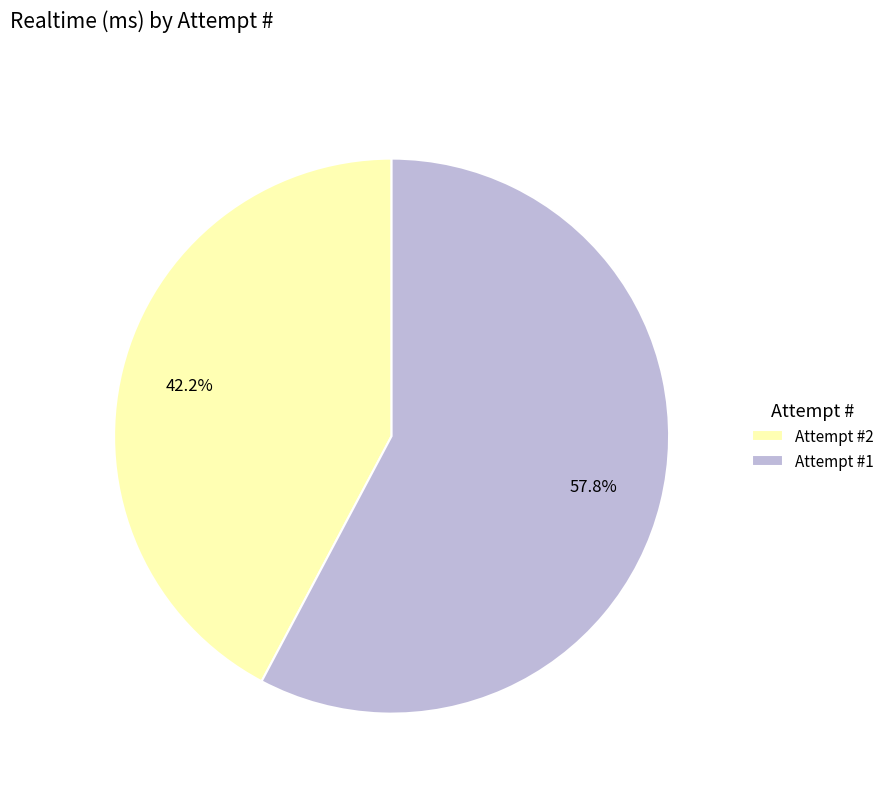

Rank the categories by value from lowest to highest.

Attempt #2, Attempt #1